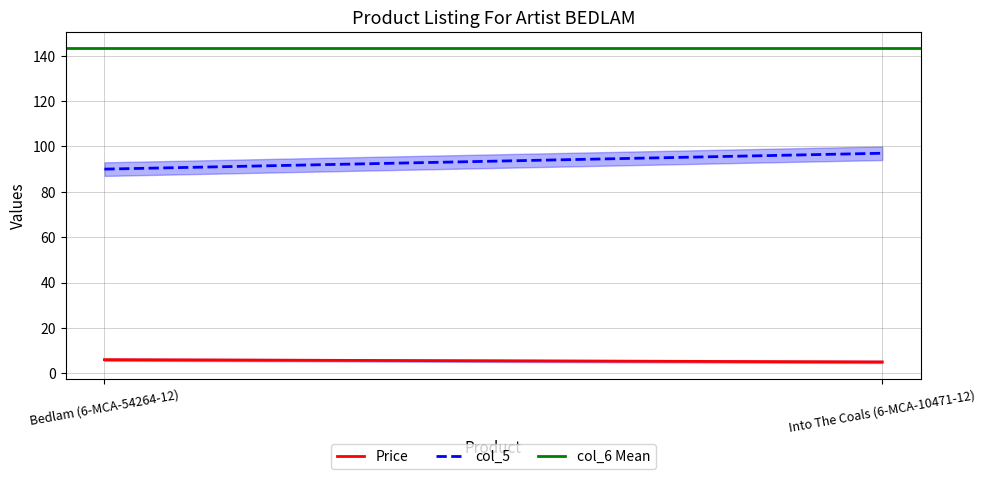

Is it true that Price equals 5.0 at Into The Coals (6-MCA-10471-12)?

True